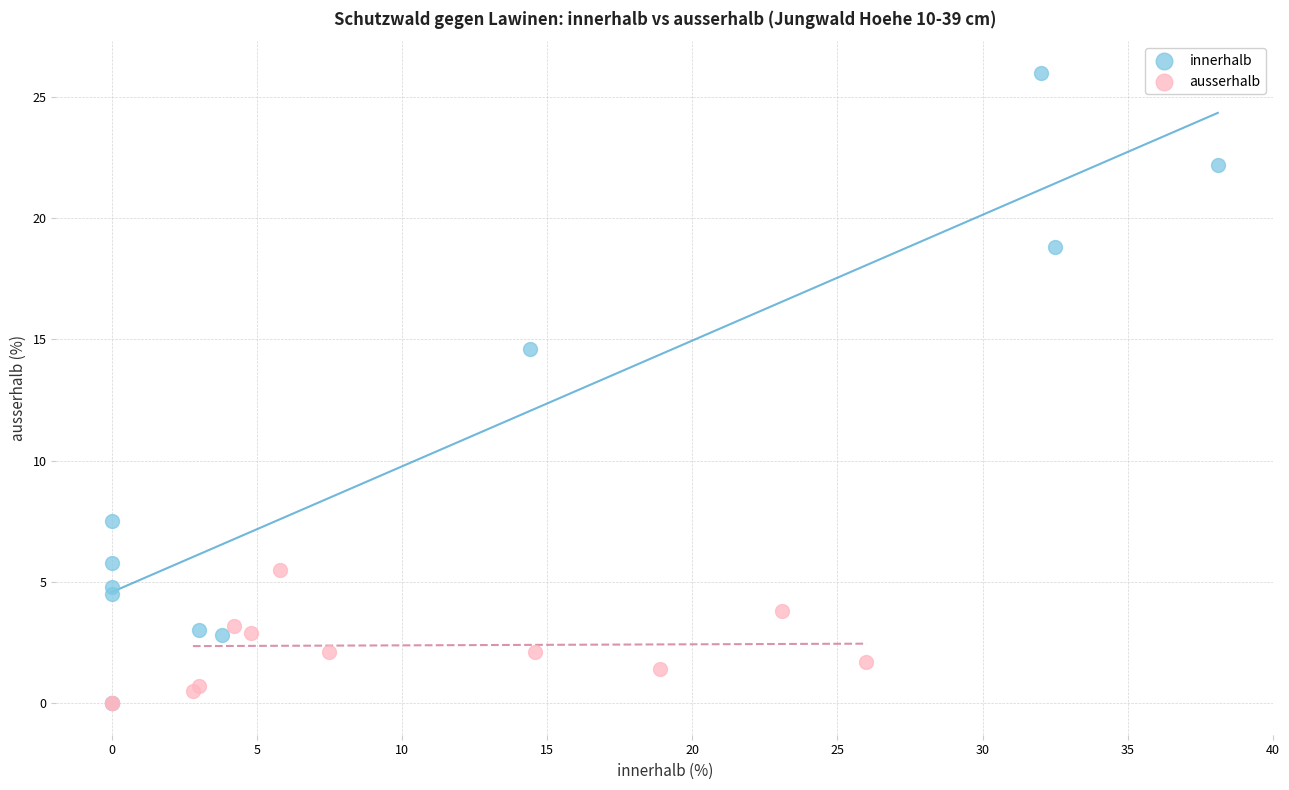

Which series reaches the maximum Y coordinate?

innerhalb